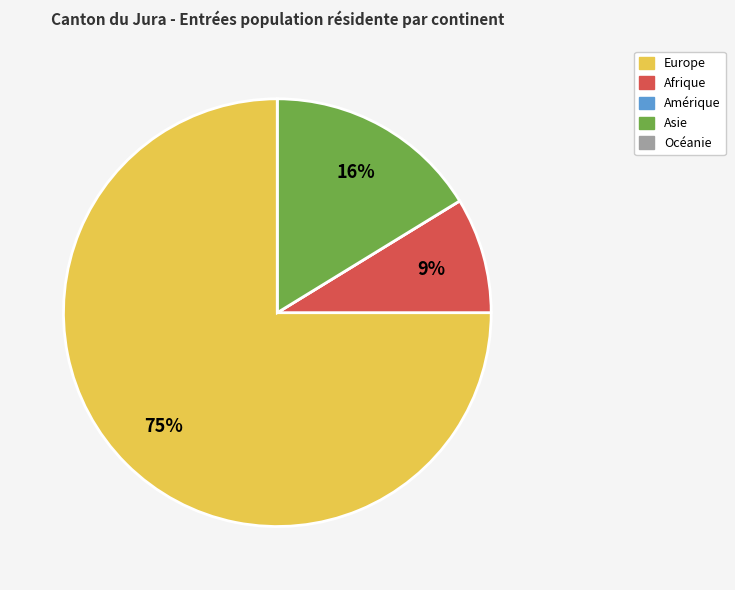

Is it true that Europe is 75% of the pie?

True